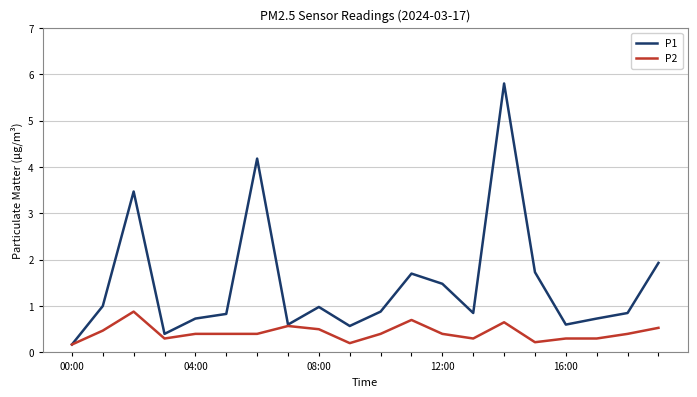

What is the sum of all P1 values?

29.5